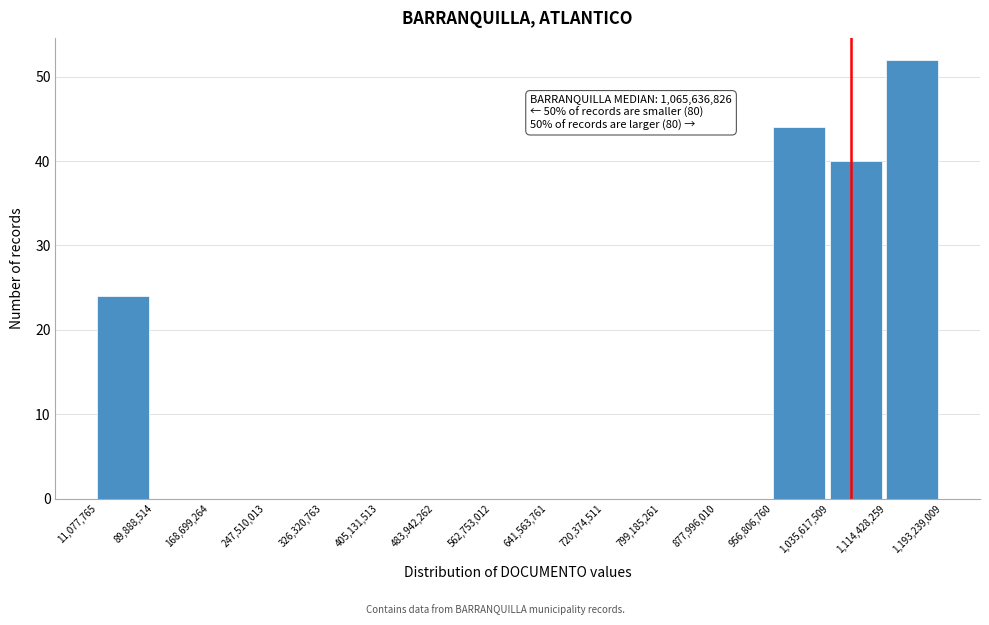

Which range on the x-axis has the tallest bar?

1,114,428,259 to 1,193,239,009